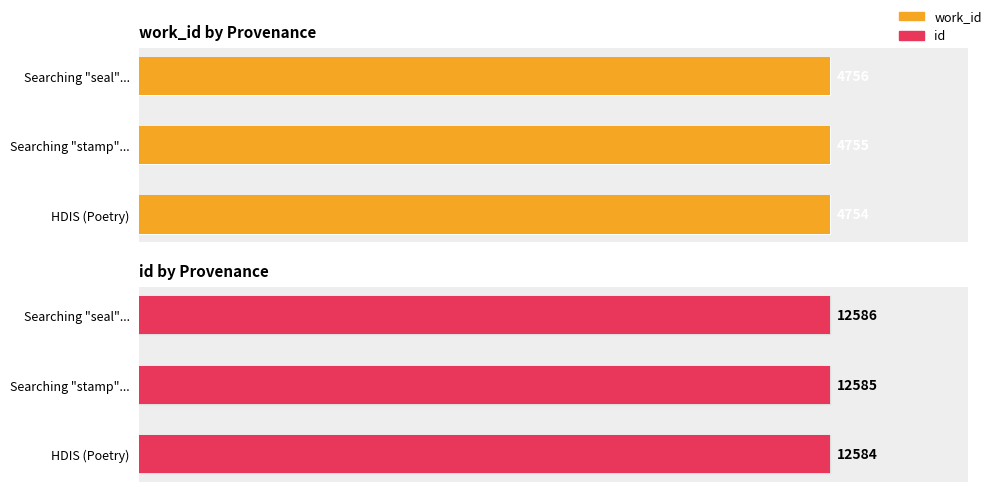

Which series has the widest spread of values?

work_id